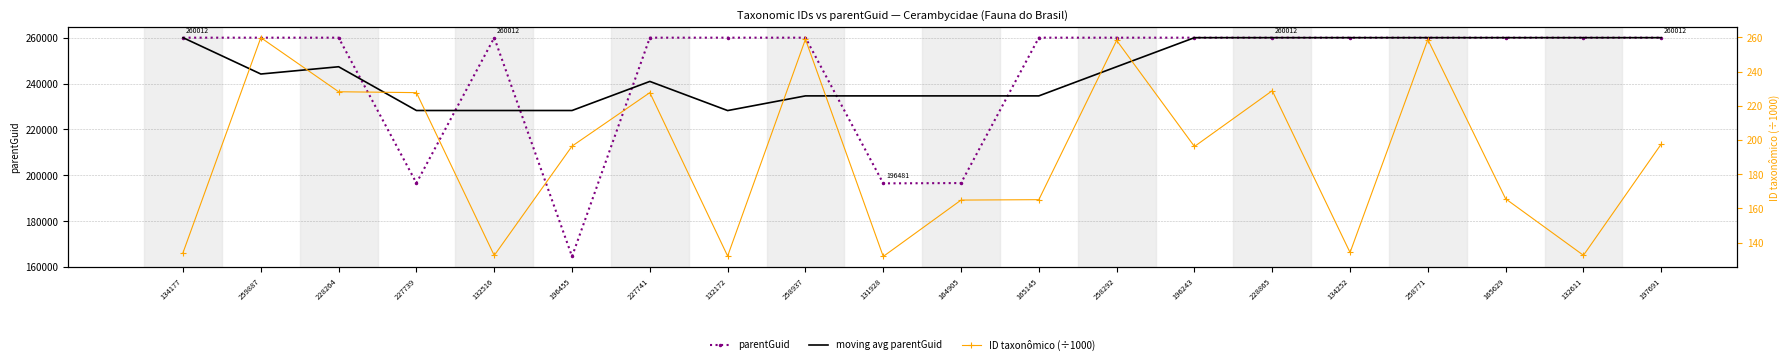

What is the difference between the maximum and minimum values in the ID taxonômico (÷1000) series?

128.0